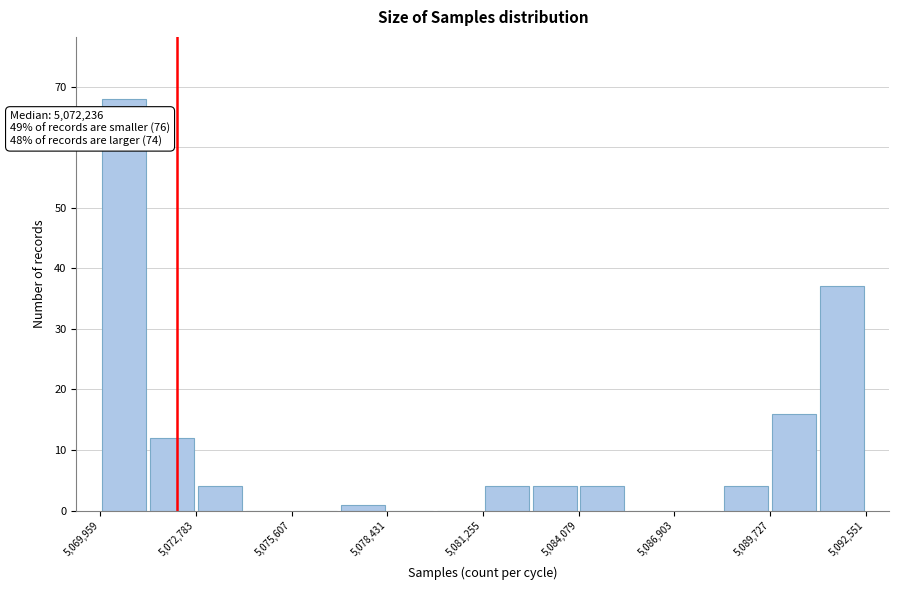

Around what value on the x-axis is the tallest bar? Give the approximate position of its centre, as read against the axis.

5070500